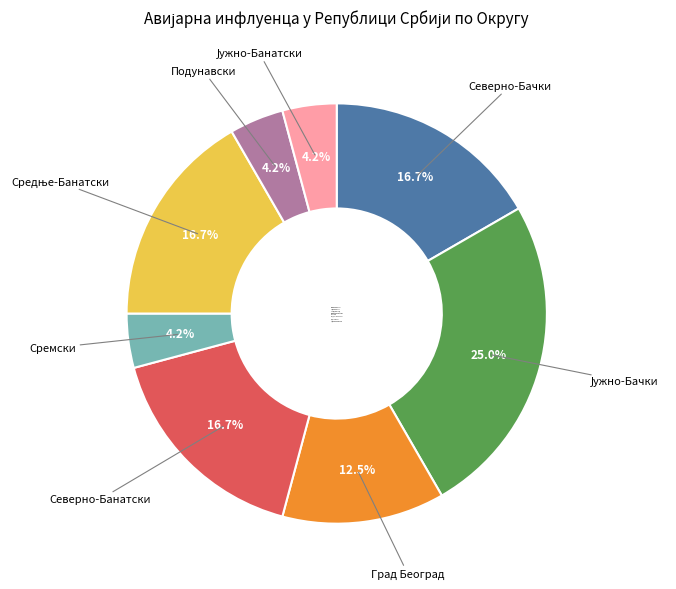

What percentage is NOT represented by Град Београд?

87.5%